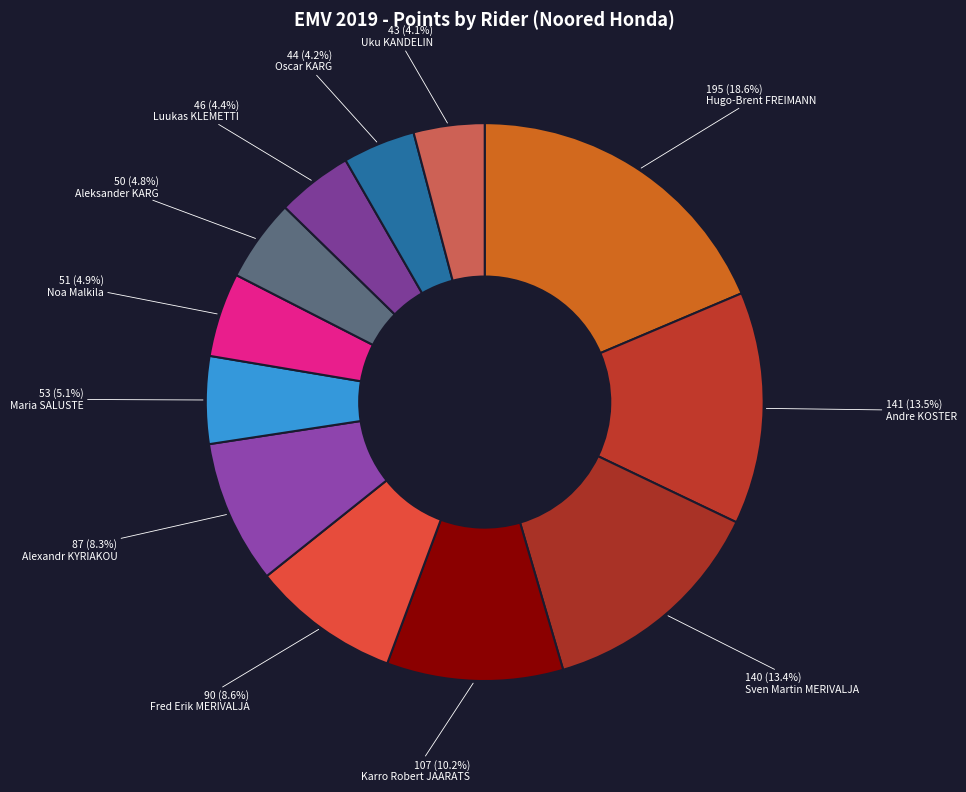

Count the number of slices in the pie.

12